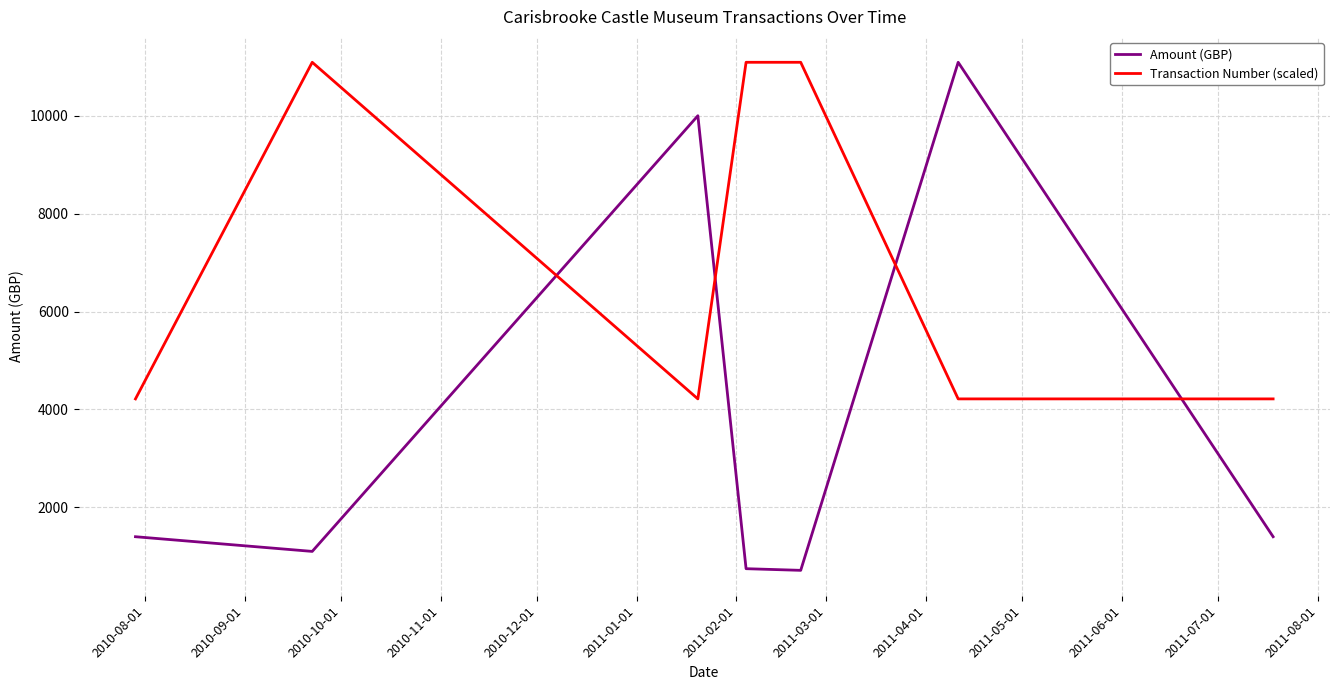

How many interior local peaks does the Transaction Number (scaled) series have?

2